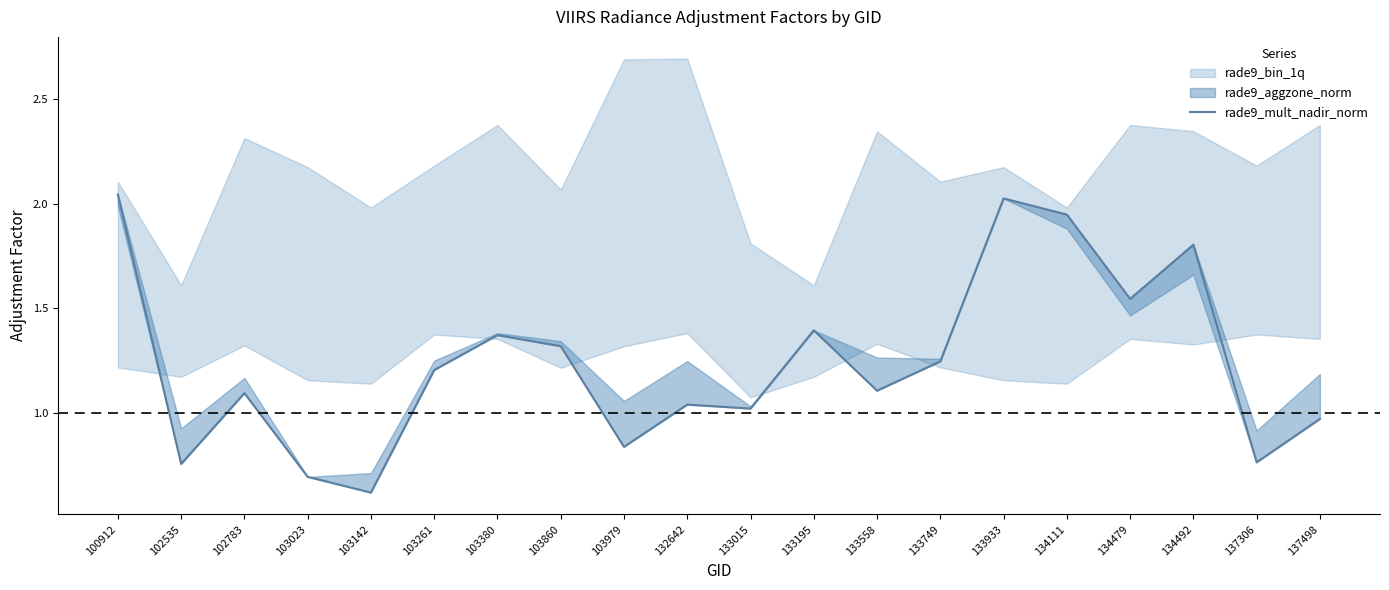

Rank the categories by value from lowest to highest.

103142, 103023, 102535, 137306, 103979, 137498, 133015, 132642, 102783, 133558, 103261, 133749, 103860, 103380, 133195, 134479, 134492, 134111, 133933, 100912